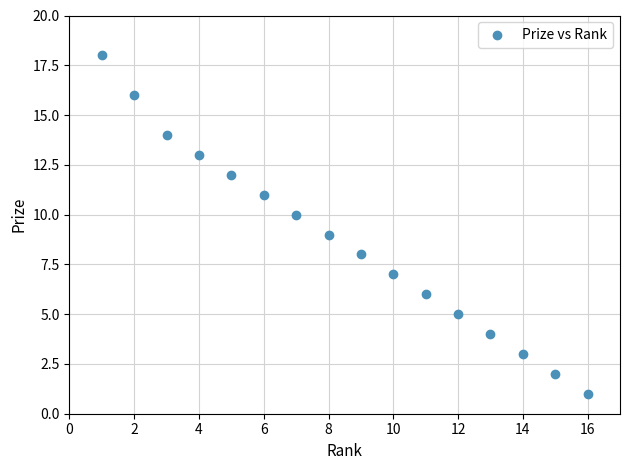

What is the range of X values (max minus min)?

15